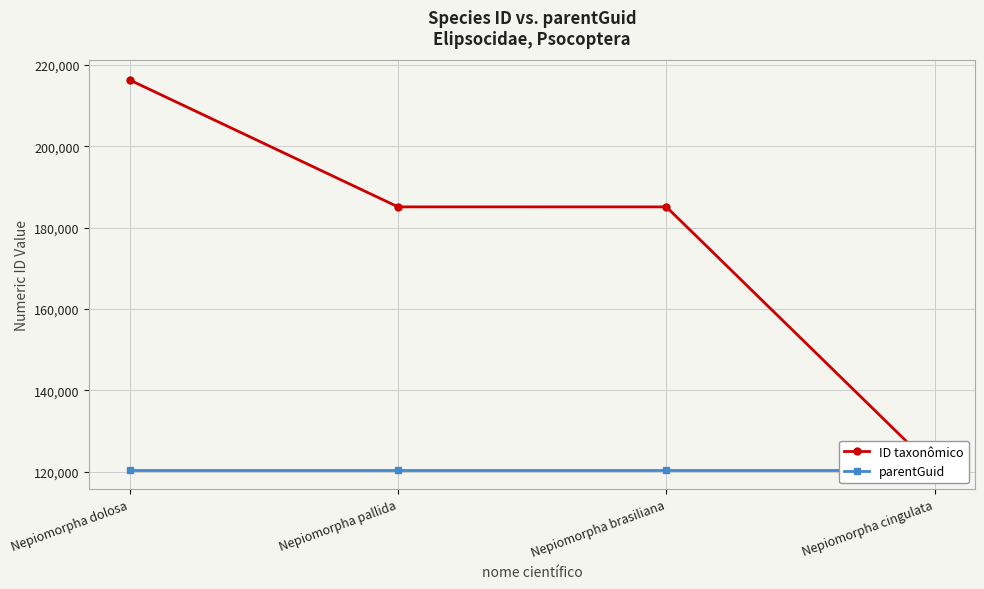

The value of parentGuid at Nepiomorpha pallida is 180392. True or false?

False